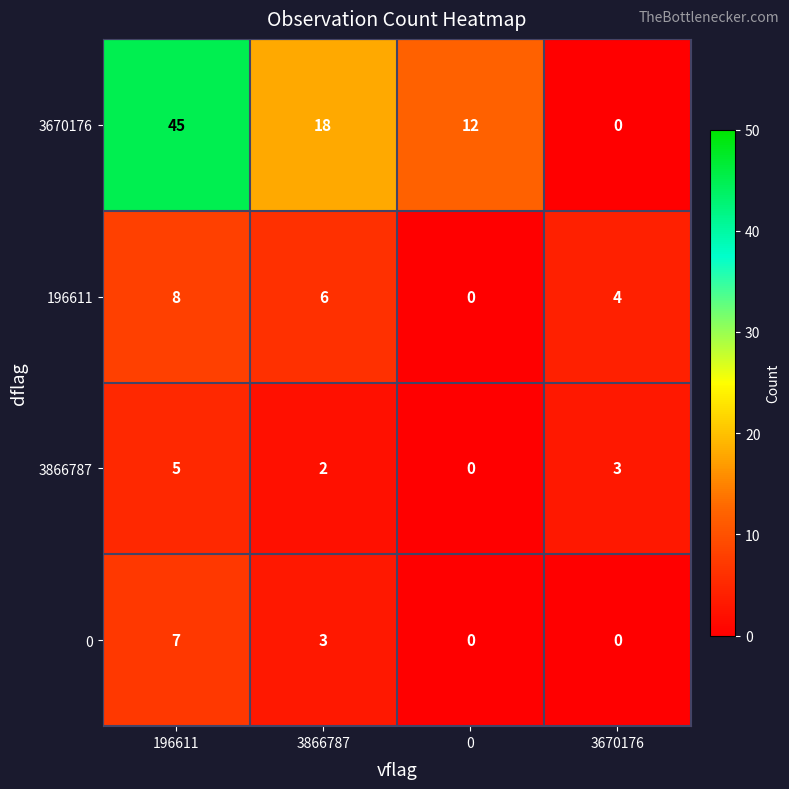

Count the 3670176 values in the range 12 to 45.

3